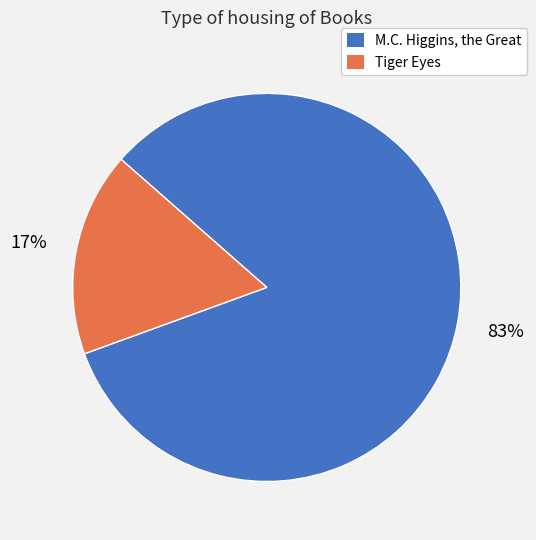

Which slice is the smallest?

Tiger Eyes